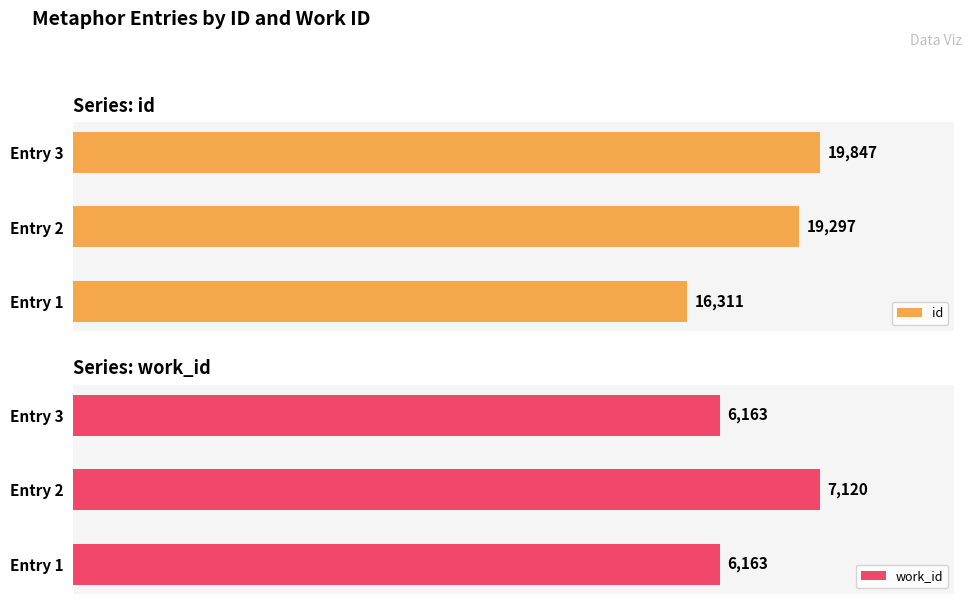

List the labels in order of id value, largest first.

Entry 3, Entry 2, Entry 1